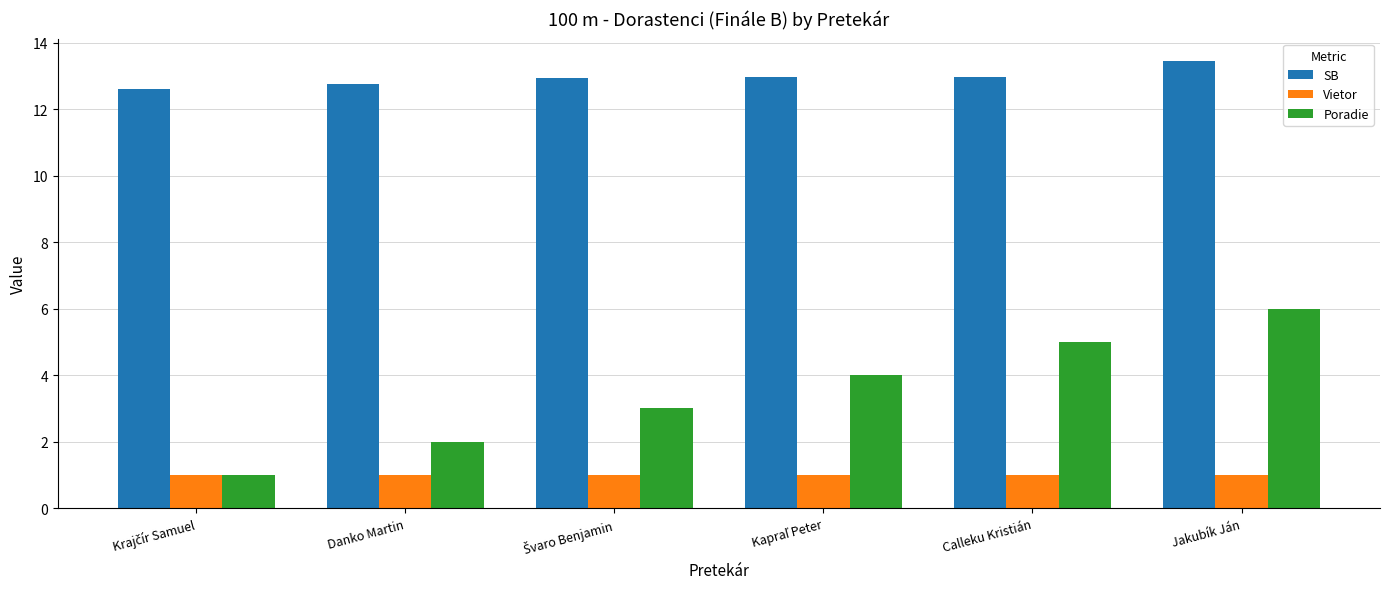

Which series has the largest total across all categories?

SB